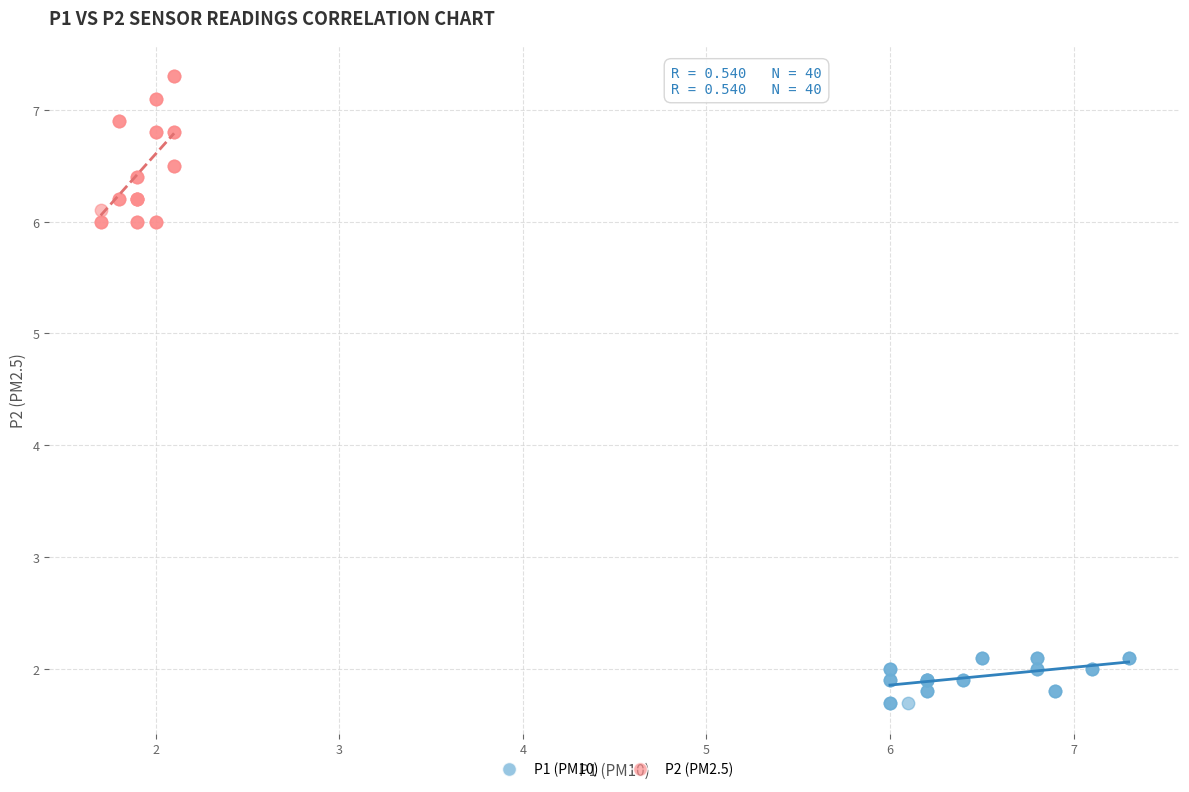

Which series contains the highest Y value?

P2 (PM2.5)